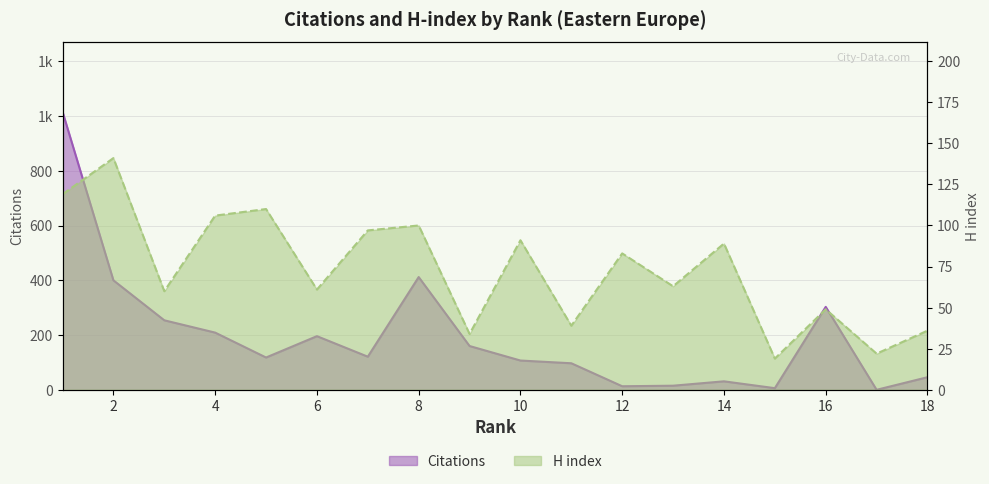

Which label corresponds to the largest value in the chart?

1